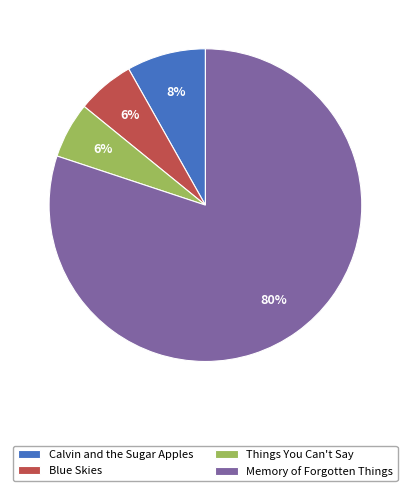

To the nearest percent, what portion does Calvin and the Sugar Apples represent?

8%